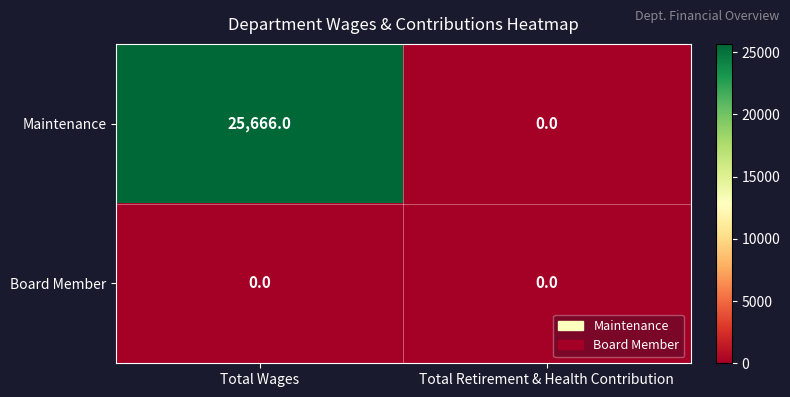

Reading left to right, list all the values displayed in this chart.

Maintenance: Total Wages=25666	Total Retirement & Health Contribution=0
Board Member: Total Wages=0	Total Retirement & Health Contribution=0